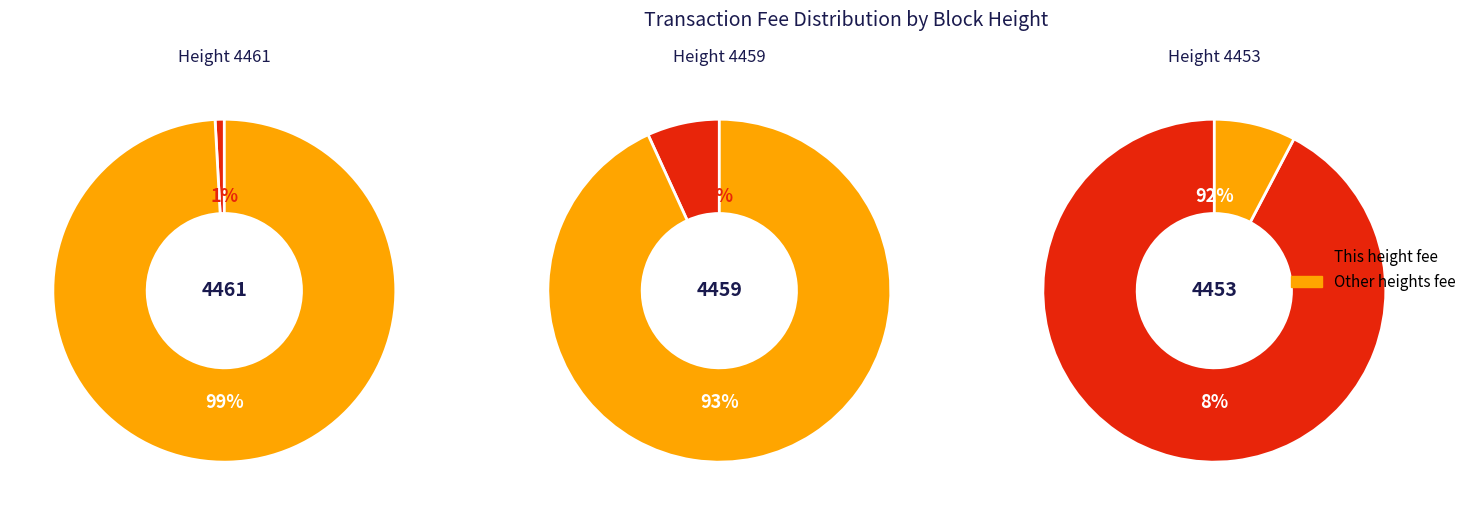

Is it true that 4453 is 83% of the pie?

False